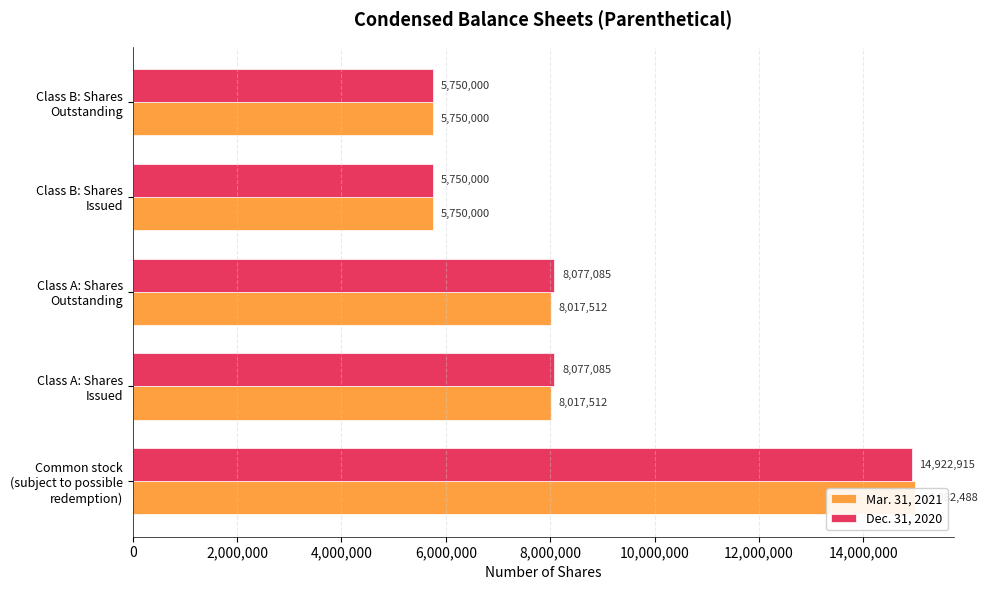

The Dec. 31, 2020 series shows 1237094 at Class B: Shares Issued. True or false?

False